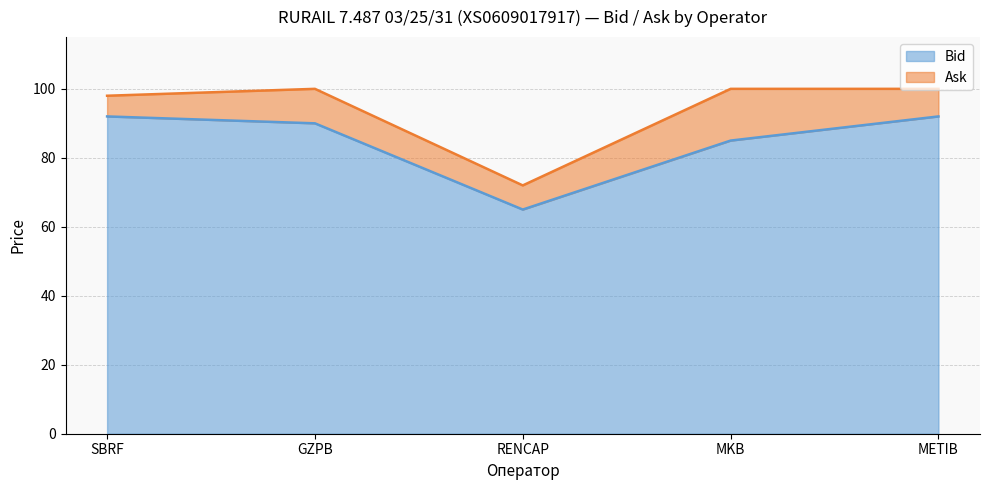

Which series has the largest range (max minus min)?

Ask